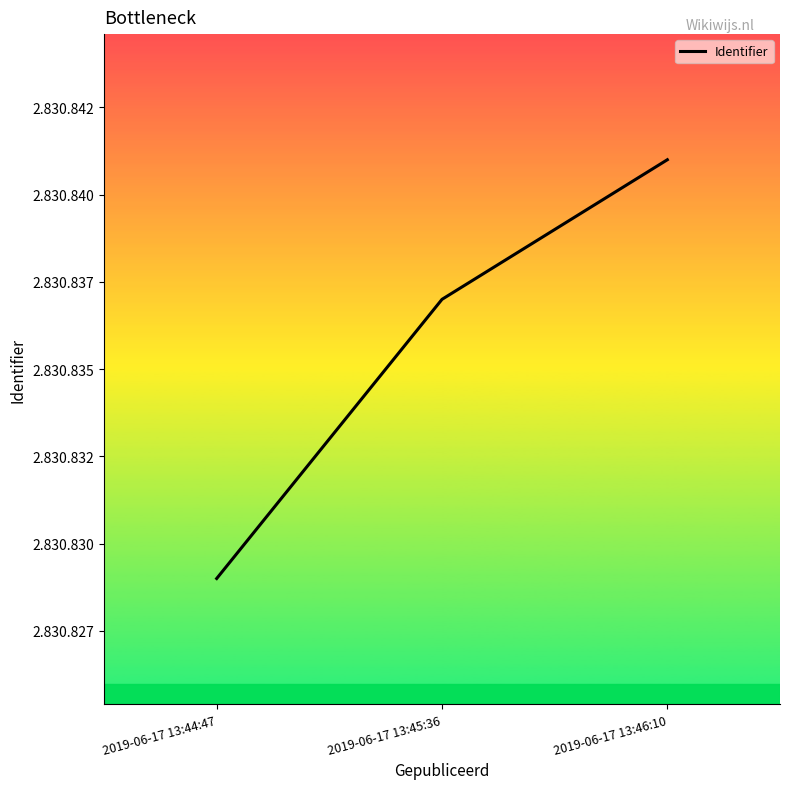

How many data points are less than 2830837?

1